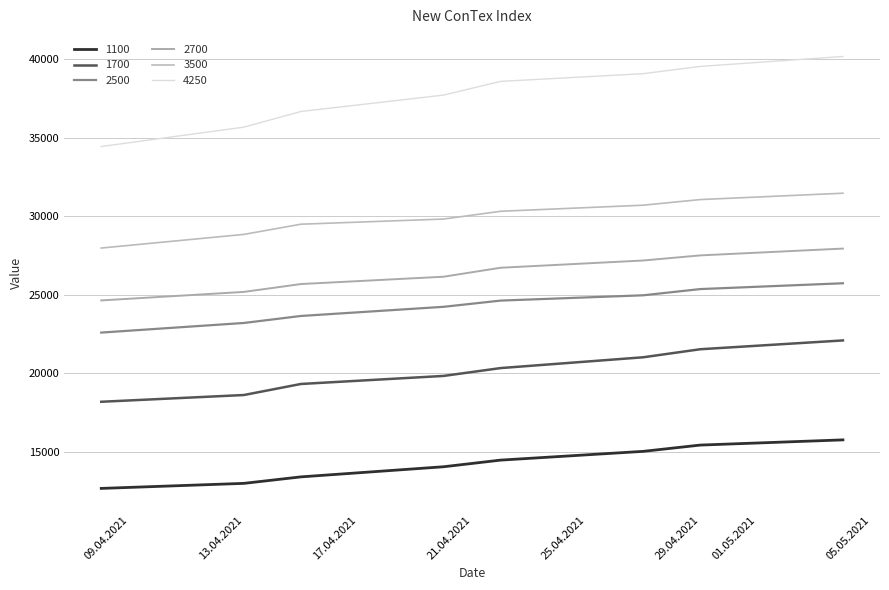

Reading right to left, what are all the values shown in this chart?

1100: 04.05.2021=15758	29.04.2021=15427	27.04.2021=15027	22.04.2021=14469	20.04.2021=14046	15.04.2021=13402	13.04.2021=12988	08.04.2021=12667
1700: 04.05.2021=22092	29.04.2021=21531	27.04.2021=21019	22.04.2021=20331	20.04.2021=19831	15.04.2021=19319	13.04.2021=18615	08.04.2021=18185
2500: 04.05.2021=25733	29.04.2021=25363	27.04.2021=24967	22.04.2021=24629	20.04.2021=24233	15.04.2021=23650	13.04.2021=23204	08.04.2021=22592
2700: 04.05.2021=27942	29.04.2021=27508	27.04.2021=27183	22.04.2021=26721	20.04.2021=26150	15.04.2021=25683	13.04.2021=25183	08.04.2021=24640
3500: 04.05.2021=31468	29.04.2021=31064	27.04.2021=30705	22.04.2021=30318	20.04.2021=29823	15.04.2021=29495	13.04.2021=28845	08.04.2021=27977
4250: 04.05.2021=40177	29.04.2021=39545	27.04.2021=39082	22.04.2021=38591	20.04.2021=37718	15.04.2021=36673	13.04.2021=35677	08.04.2021=34443